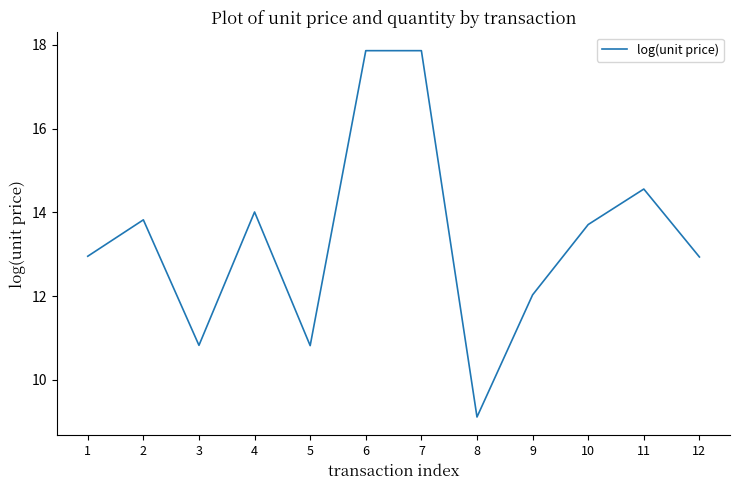

What is the average value?

13.4